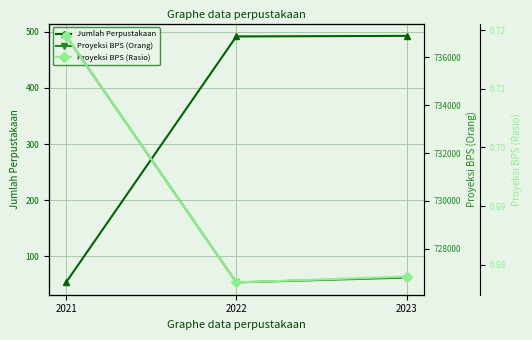

The Proyeksi BPS (Rasio) series shows 0.2 at 2021. True or false?

False